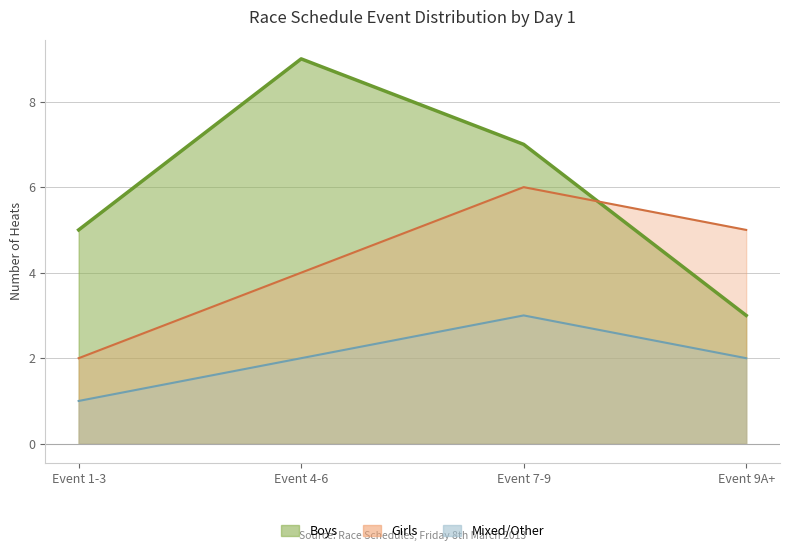

Between Event 7-9 and Event 1-3, which is larger?

Event 7-9